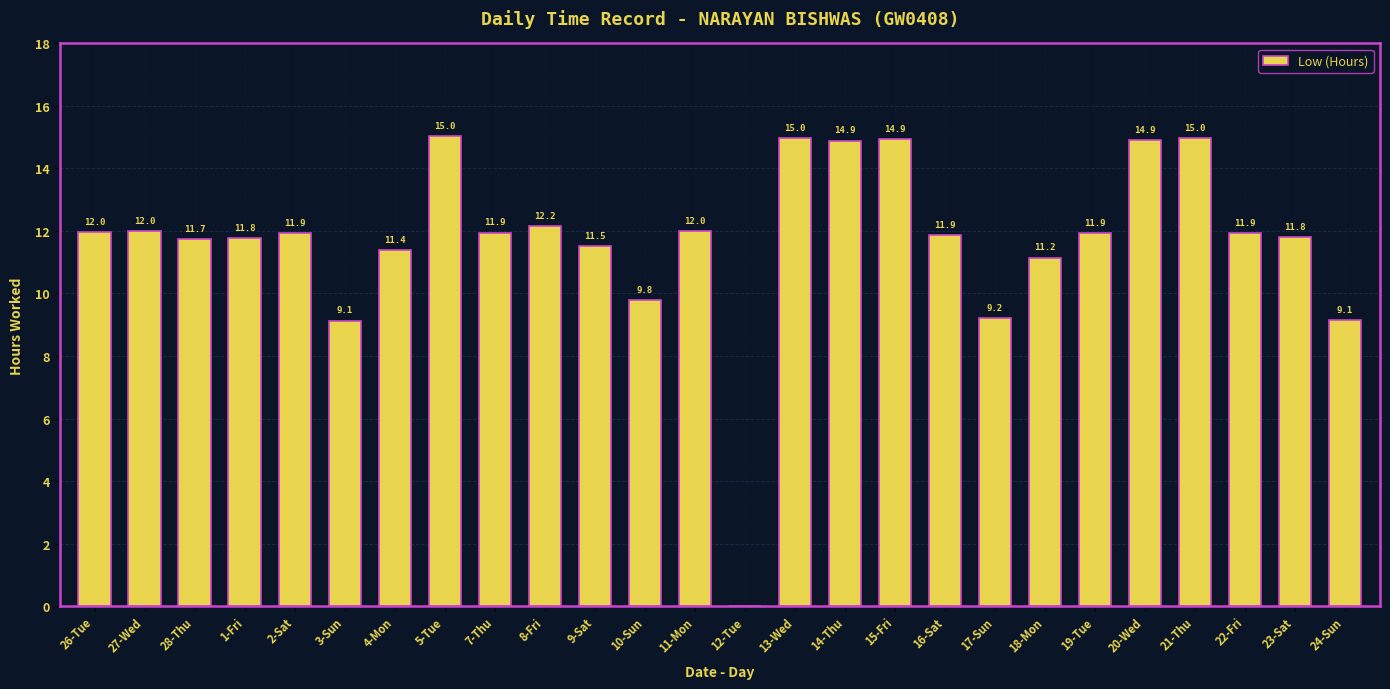

How many distinct data groups are displayed?

1